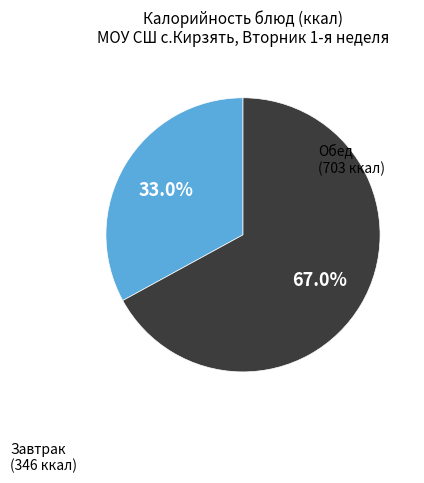

Is there any slice that represents more than half of the pie?

Yes